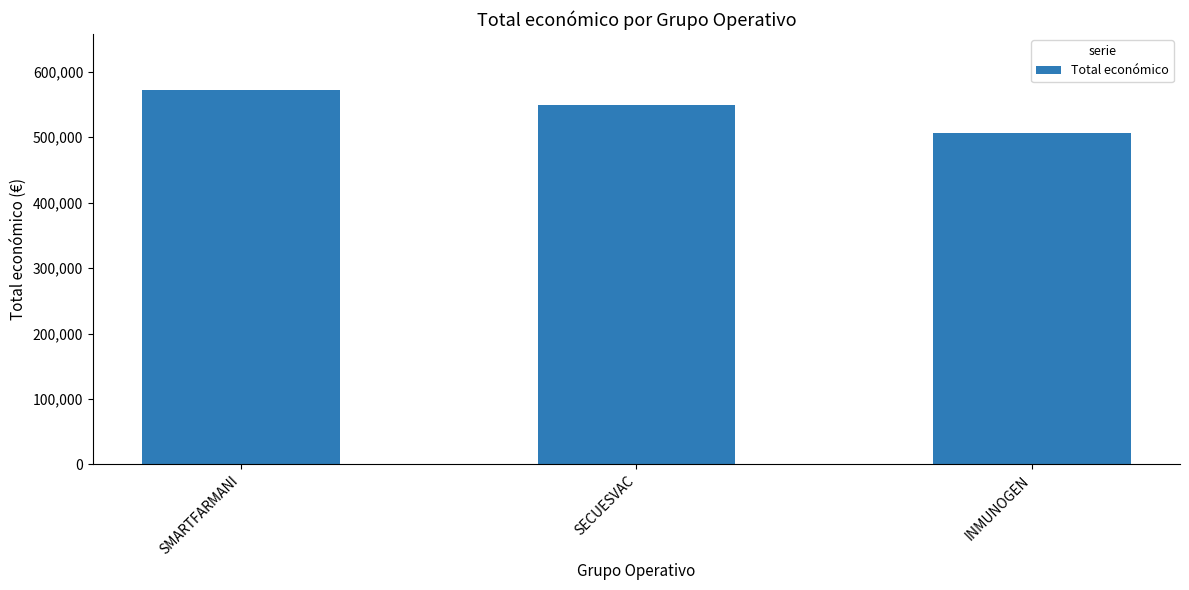

What position from the right is SMARTFARMANI?

3